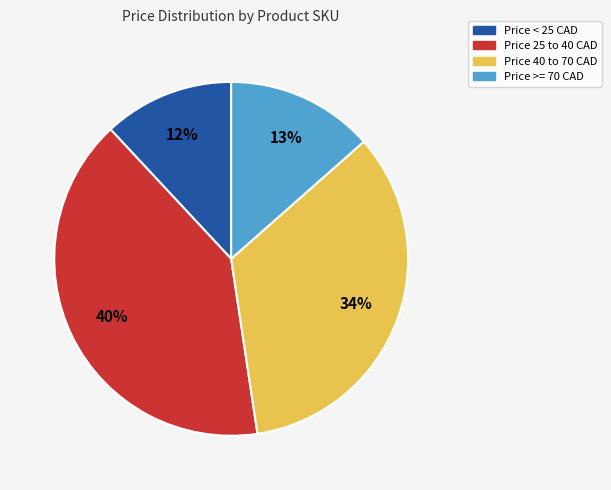

To the nearest percent, what is the average slice percentage?

25%